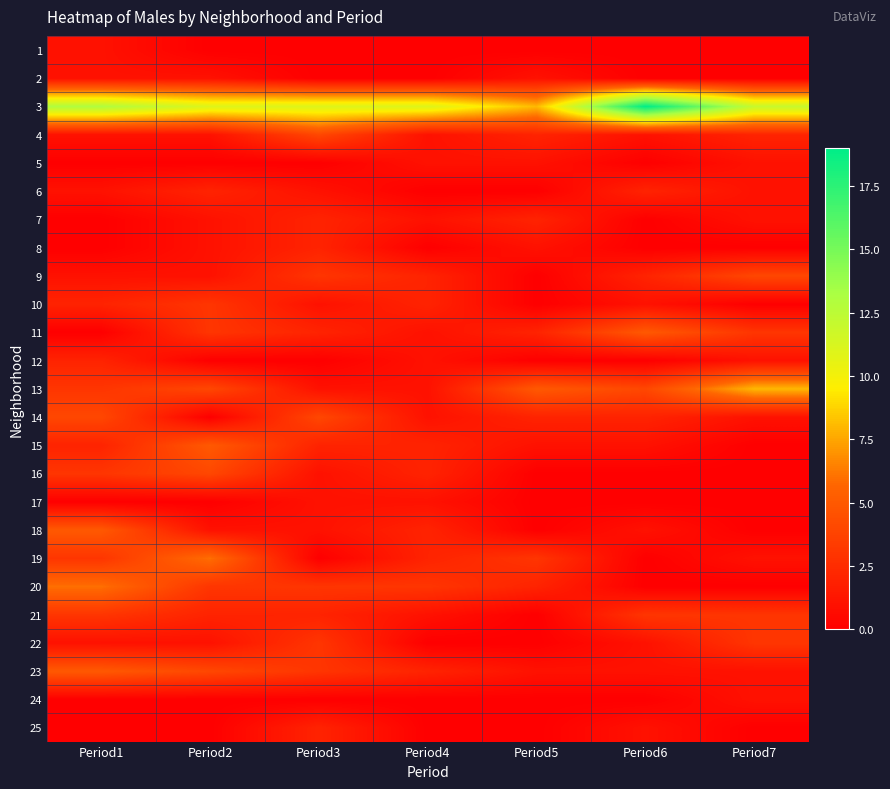

Count the number of categories in the chart.

7